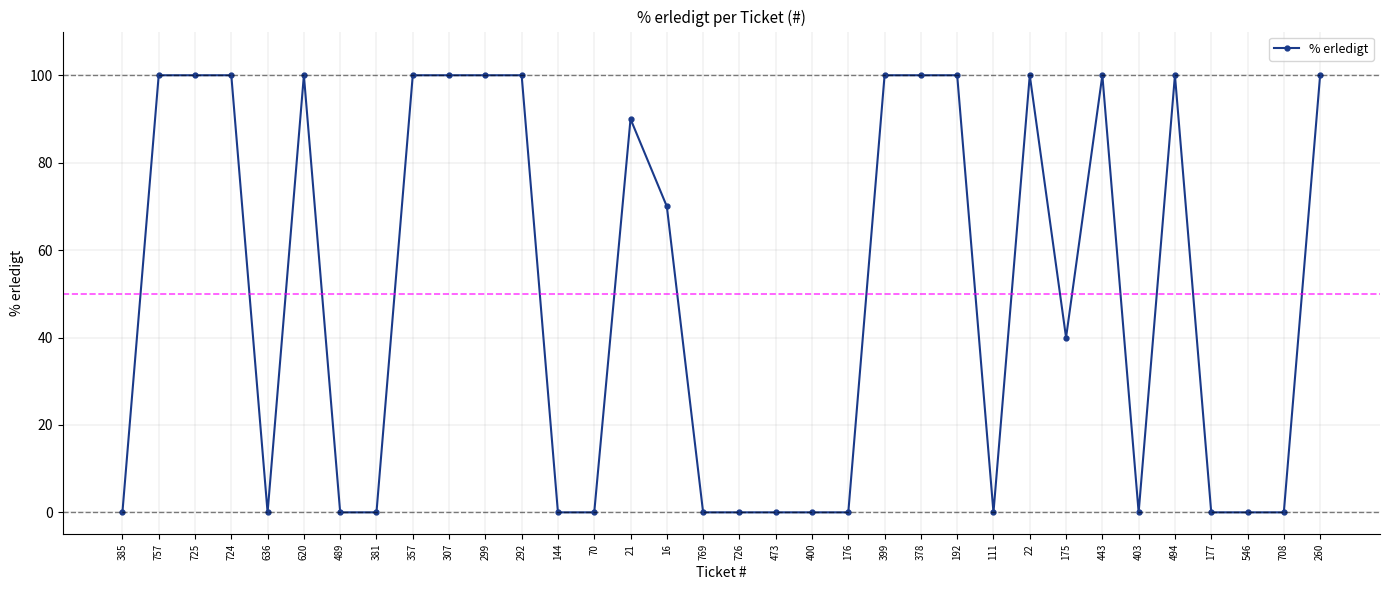

What is the maximum value shown in the chart?

100